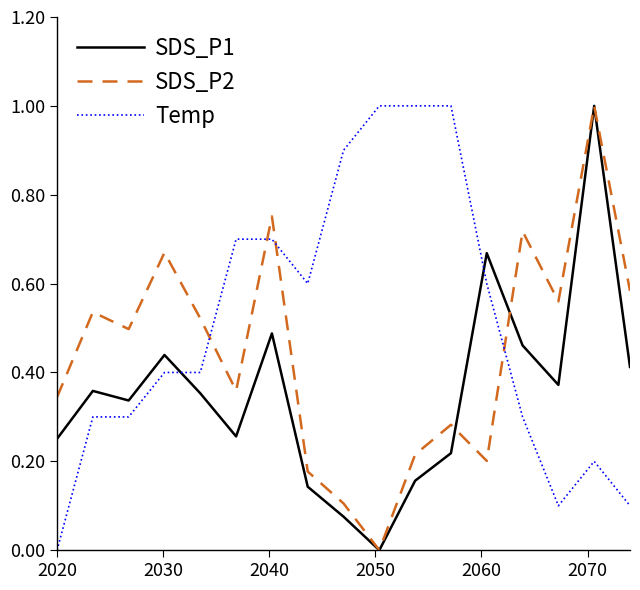

After their last crossing, which series has the higher values: Temp or SDS_P1?

SDS_P1